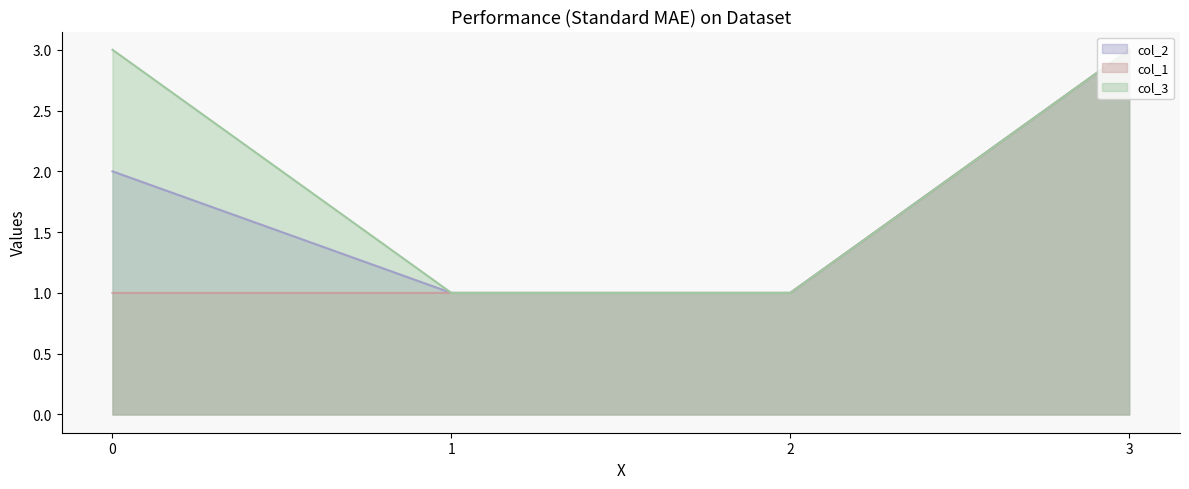

List the series in order of their overall mean, highest first.

col_3, col_2, col_1